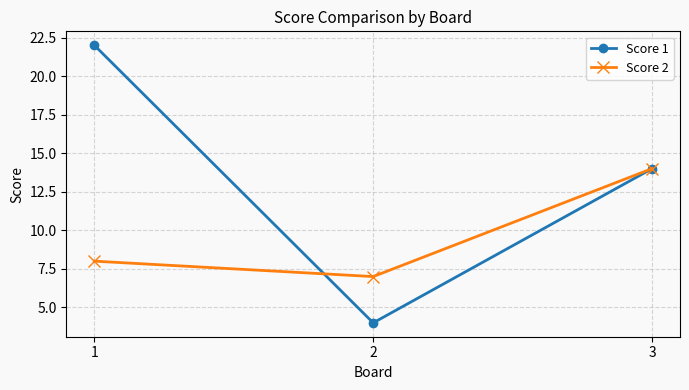

Rank the categories by Score 2 value from highest to lowest.

3, 1, 2